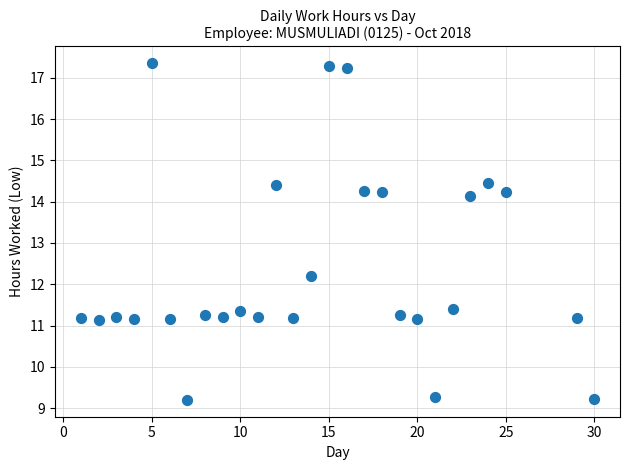

What Y value in the scatter plot is closest to 13?

12.2